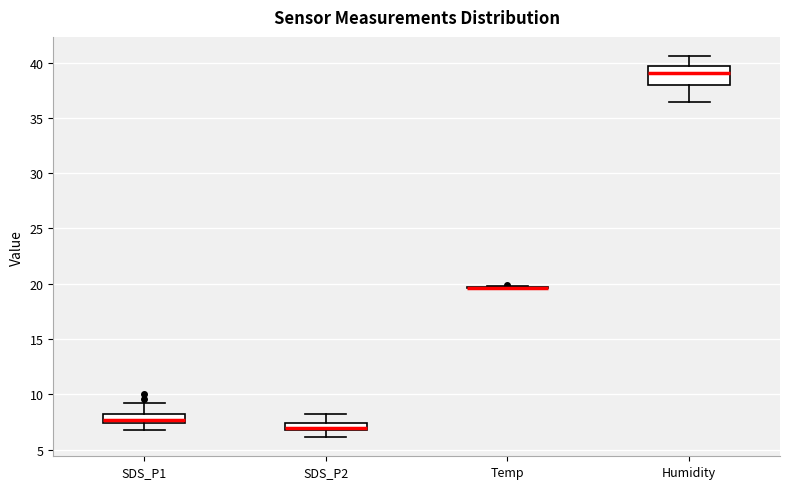

Where is the lower edge of the box for Humidity on the y-axis? The values are not printed on the chart, so give them approximately, as read against the axis.

38.0